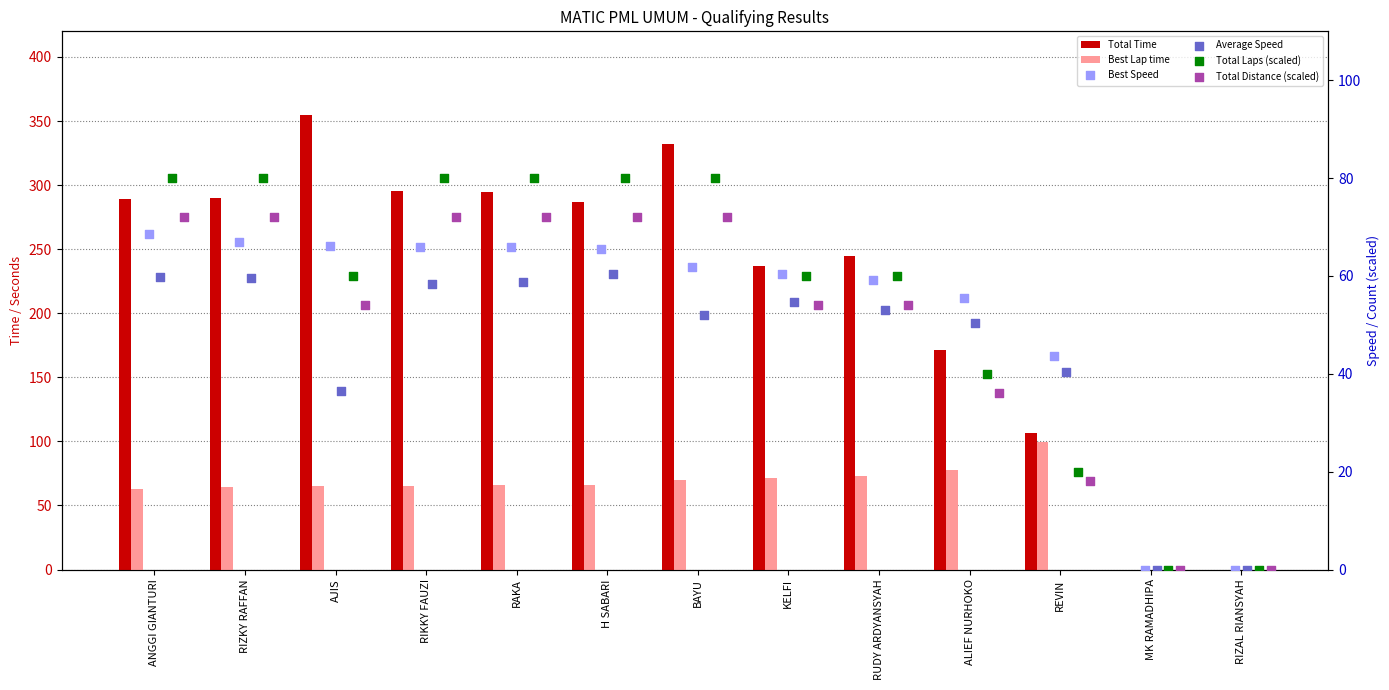

Is the value of Best Speed at REVIN greater than the value of Total Laps (scaled) at RIZAL RIANSYAH?

Yes